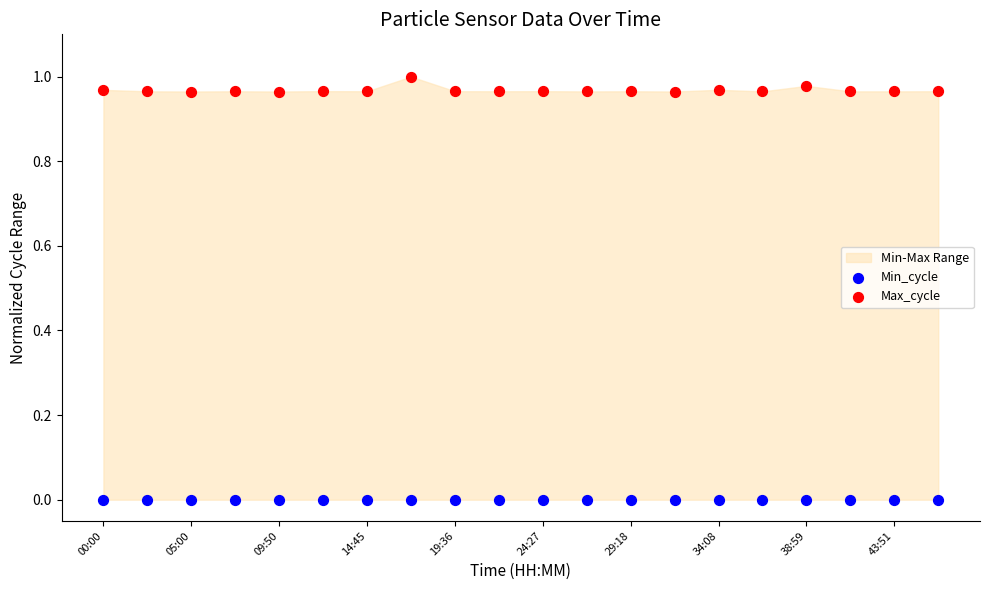

Which series reaches the maximum Y coordinate?

Max_cycle